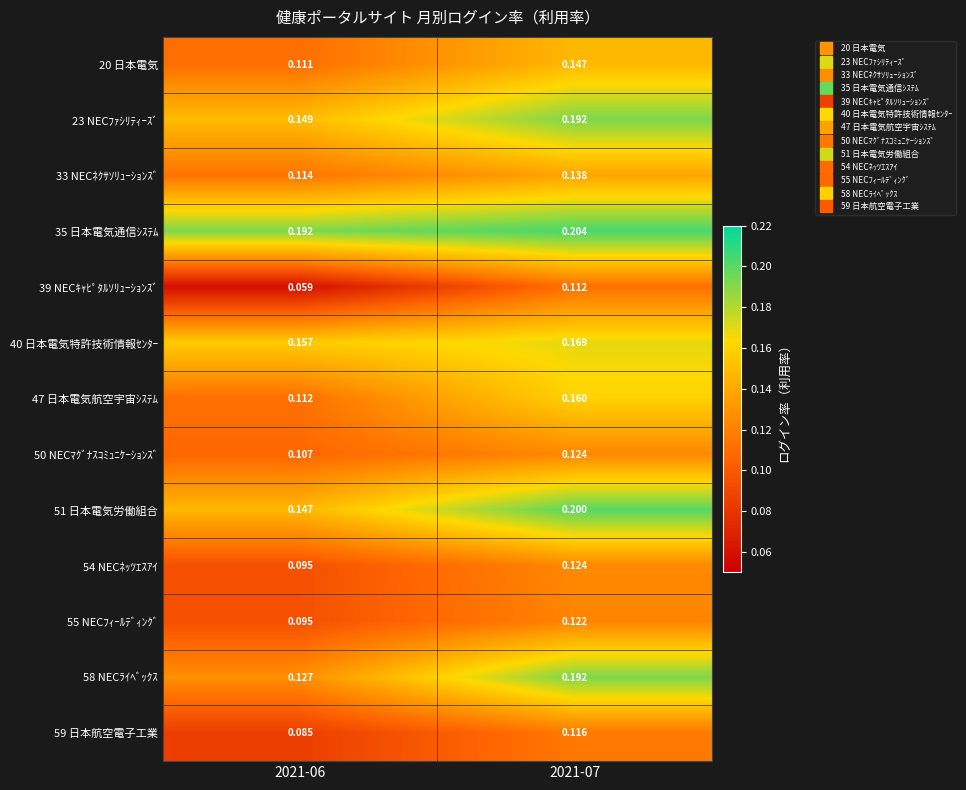

At how many categories does at least one series exceed 0?

2